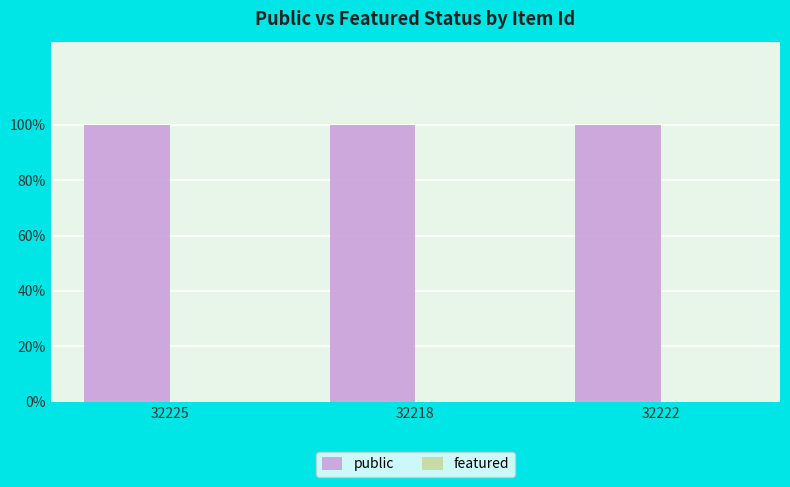

What are all the series names shown in the legend?

public, featured